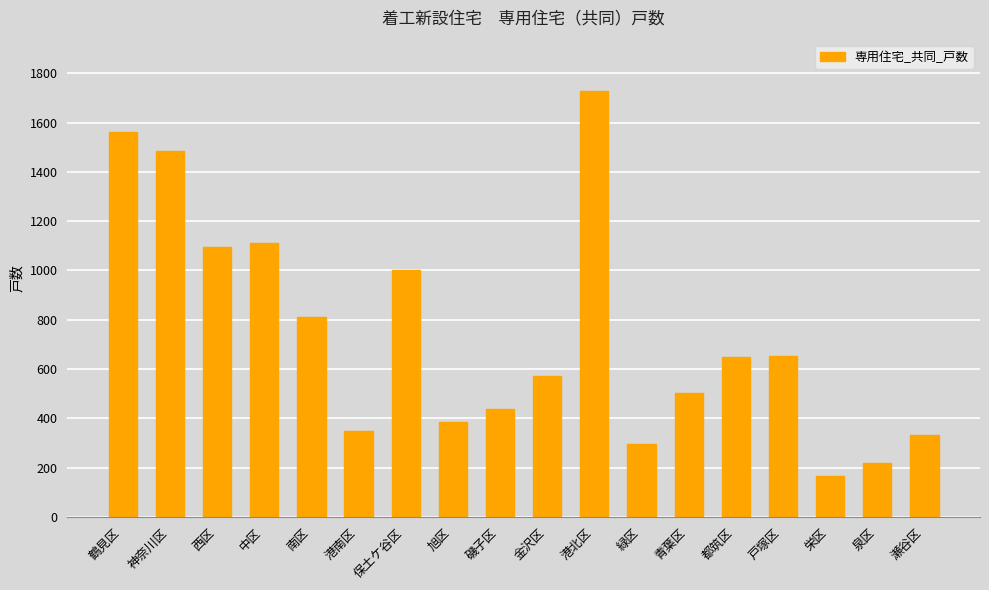

Where is the data nearest to the value 948?

保土ケ谷区